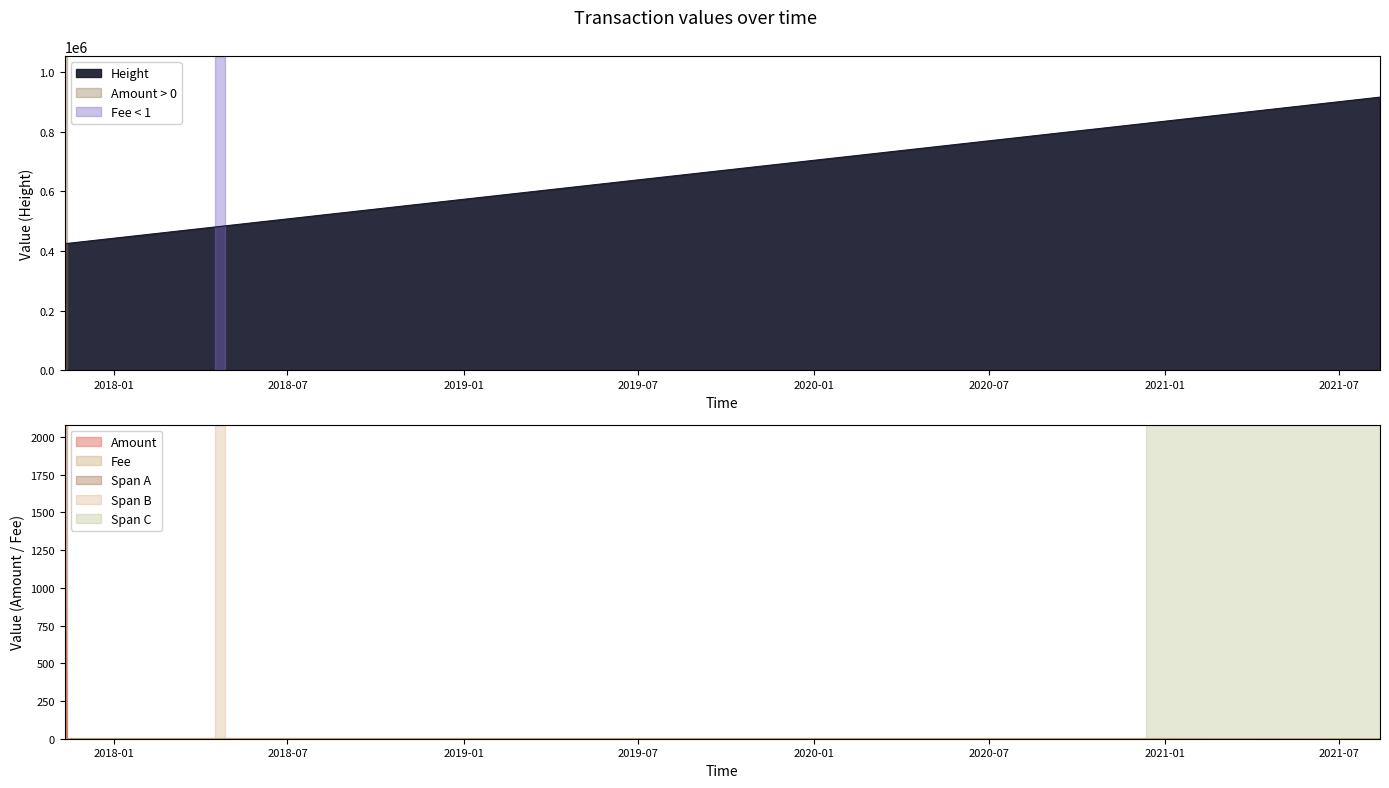

Which series has the widest spread of values?

Height